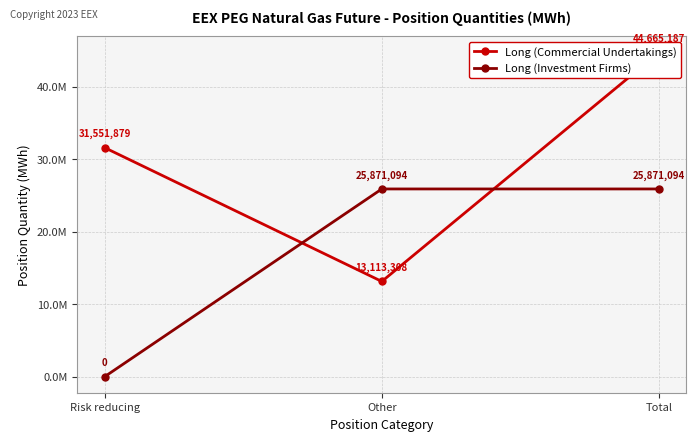

Which series has the largest total across all categories?

Long (Commercial Undertakings)